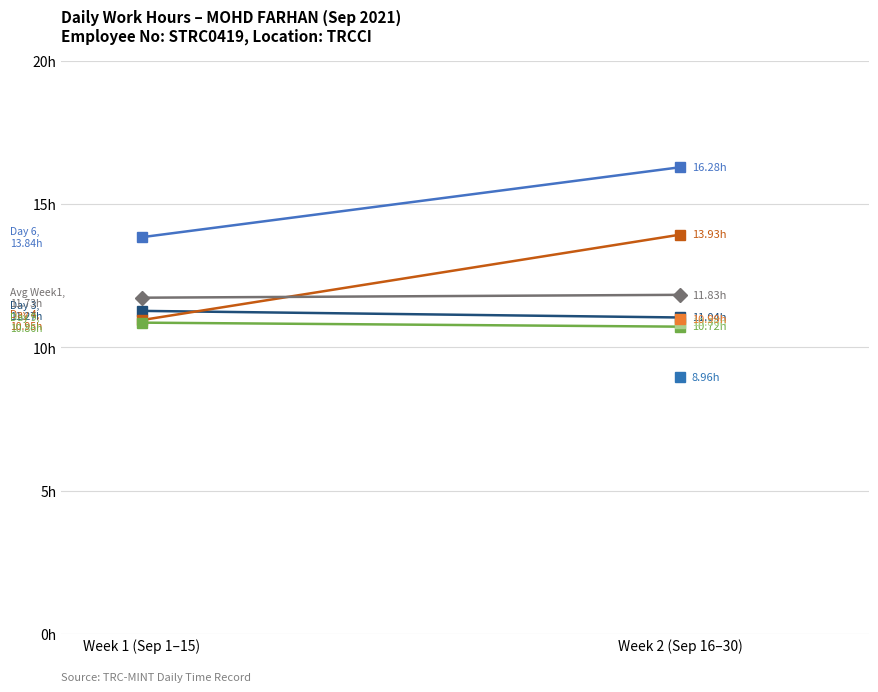

At which category is the sum across all series the highest?

Week 2 (Sep 16–30)